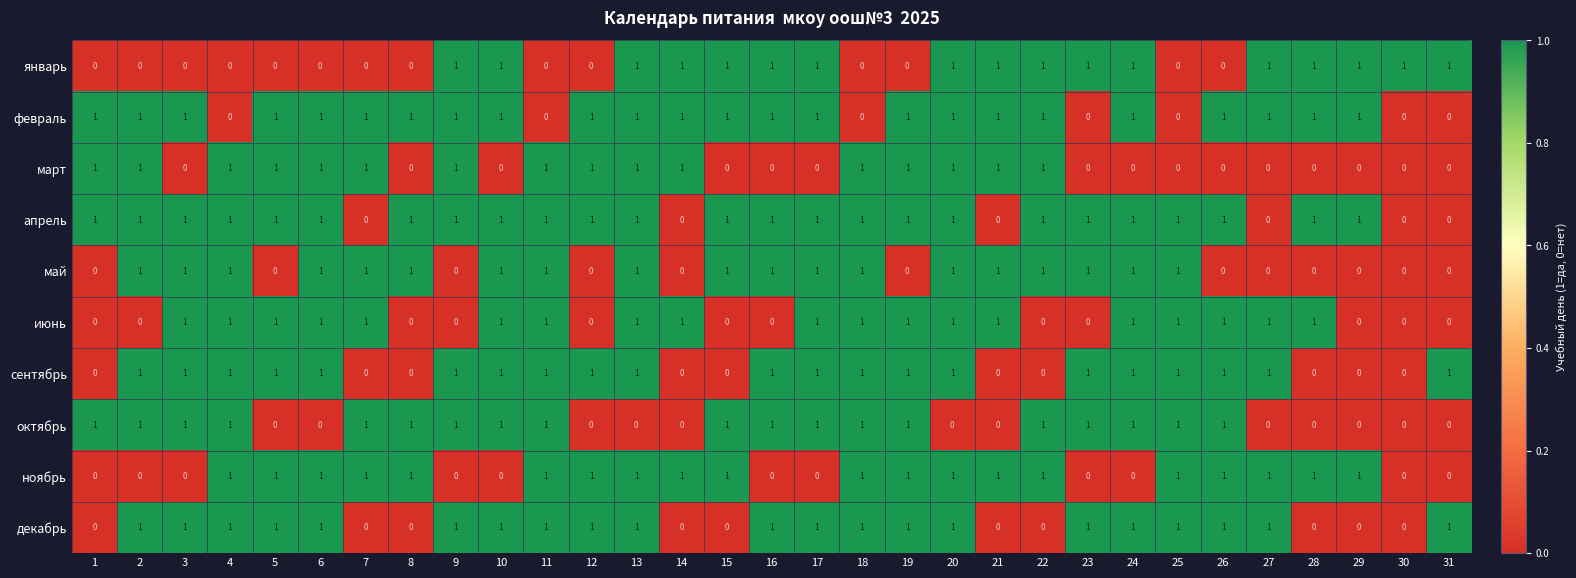

What is the total value across all series at 6?

8